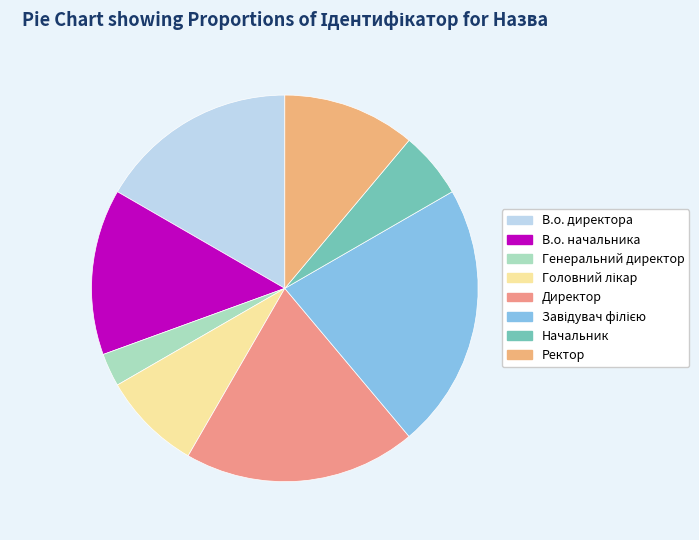

Combined, what portion of the pie is Директор and Завідувач філією?

41.7%